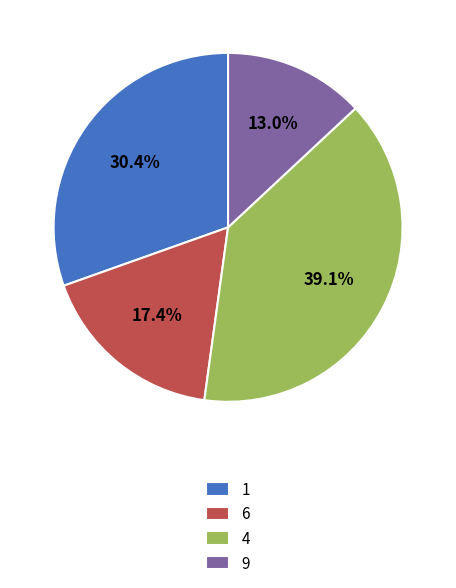

Combined, do 9 and 6 account for over 50%?

No